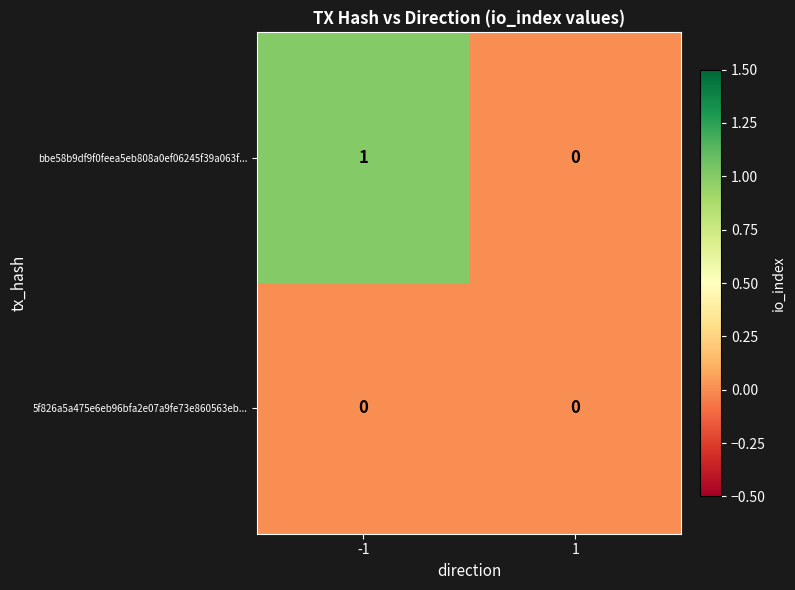

Rank the categories by bbe58b9df9f0feea5eb808a0ef06245f39a063f... value from lowest to highest.

1, -1